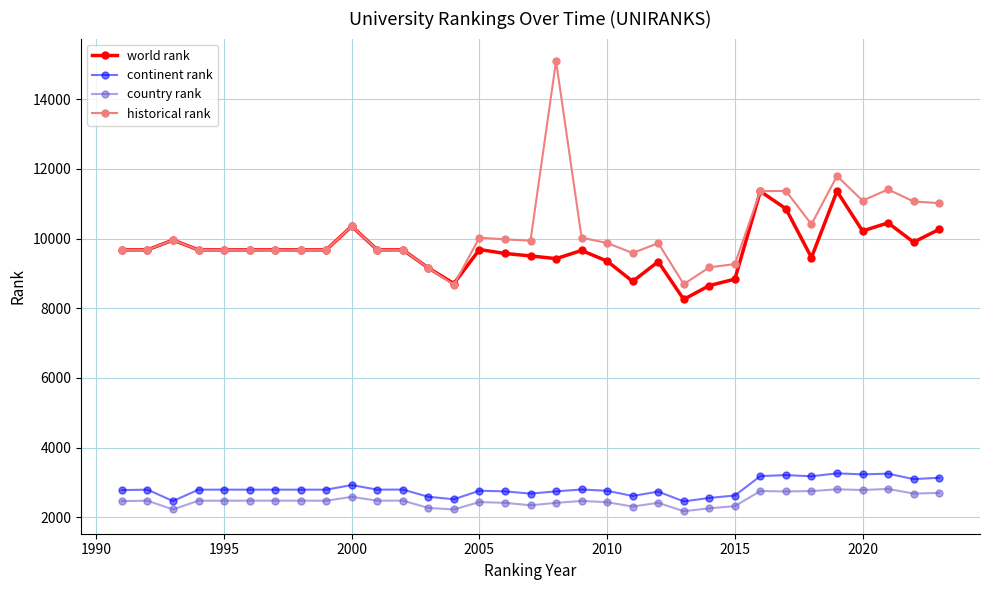

Which series has the largest range (max minus min)?

historical rank